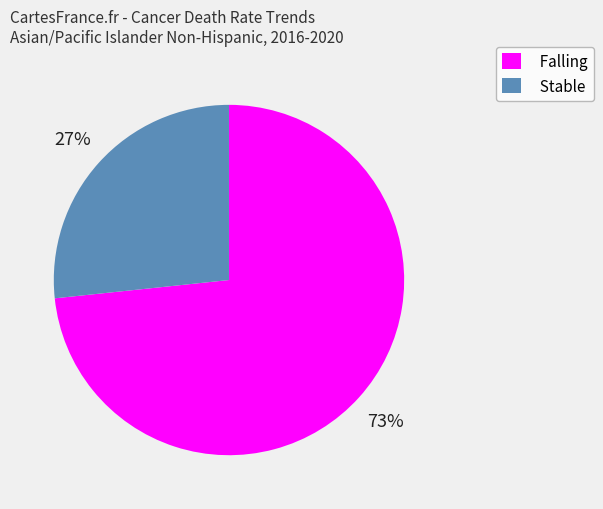

Between Falling and Stable, which is larger?

Falling